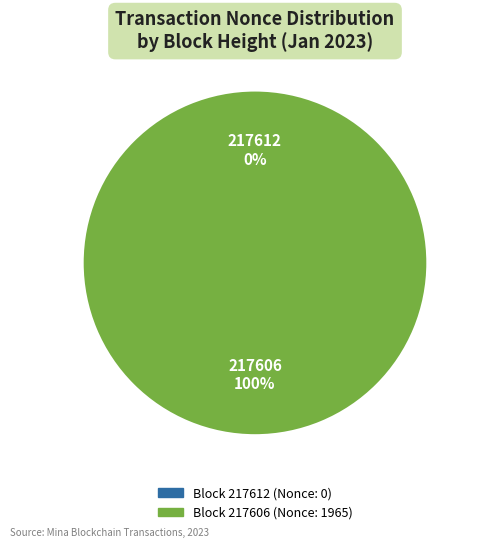

What percentage do 217606 and 217612 together represent?

100.0%